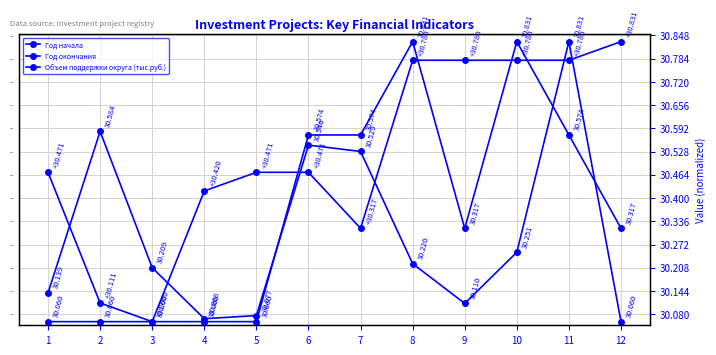

Which category has the highest value in the Объем поддержки округа (тыс.руб.) series?

11